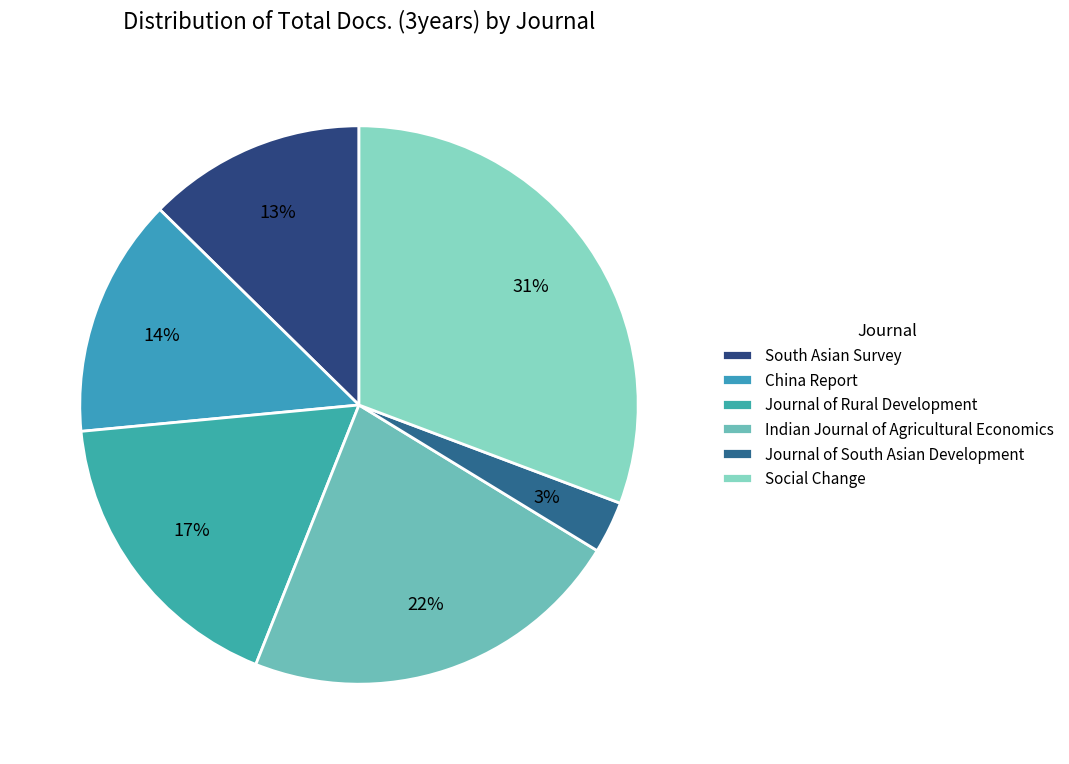

How many slices are in this pie chart?

6